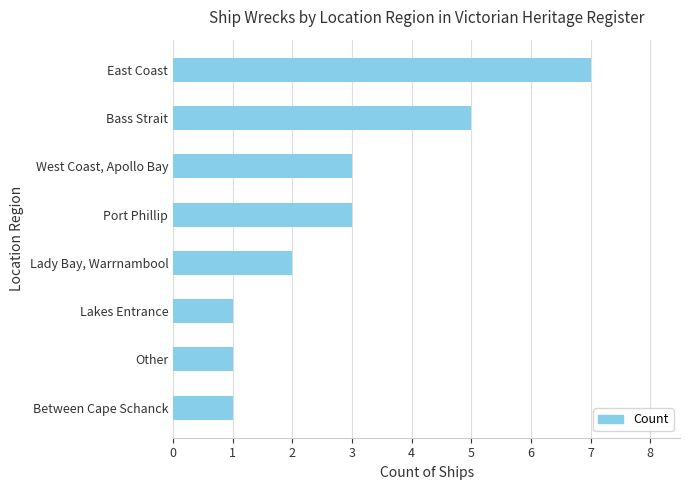

Reading bottom to top, transcribe all the data shown in this chart.

1	1	1	2	3	3	5	7